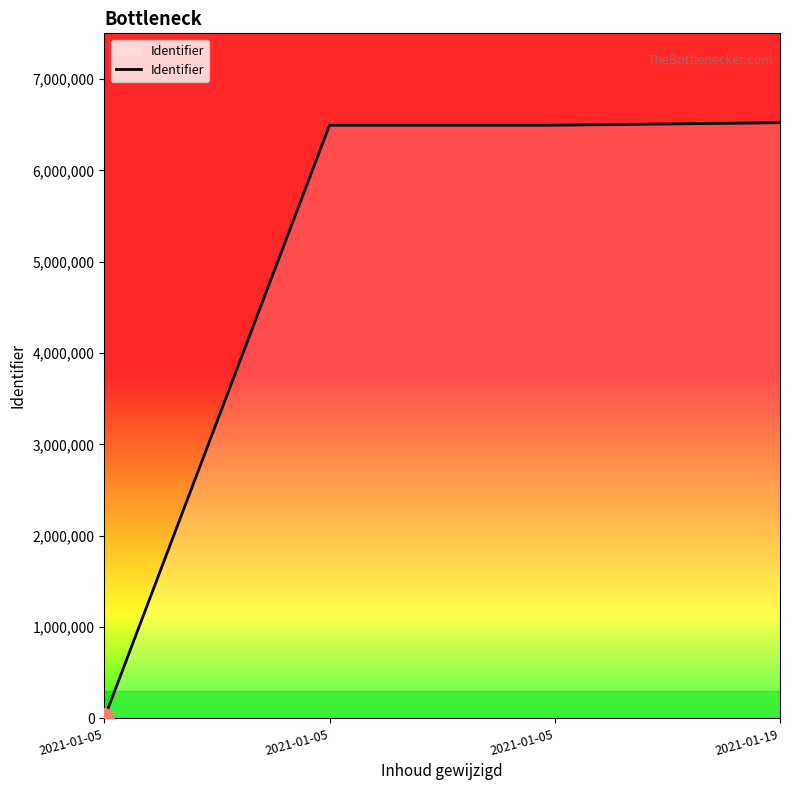

Is this an area chart (filled region under the line)?

Yes